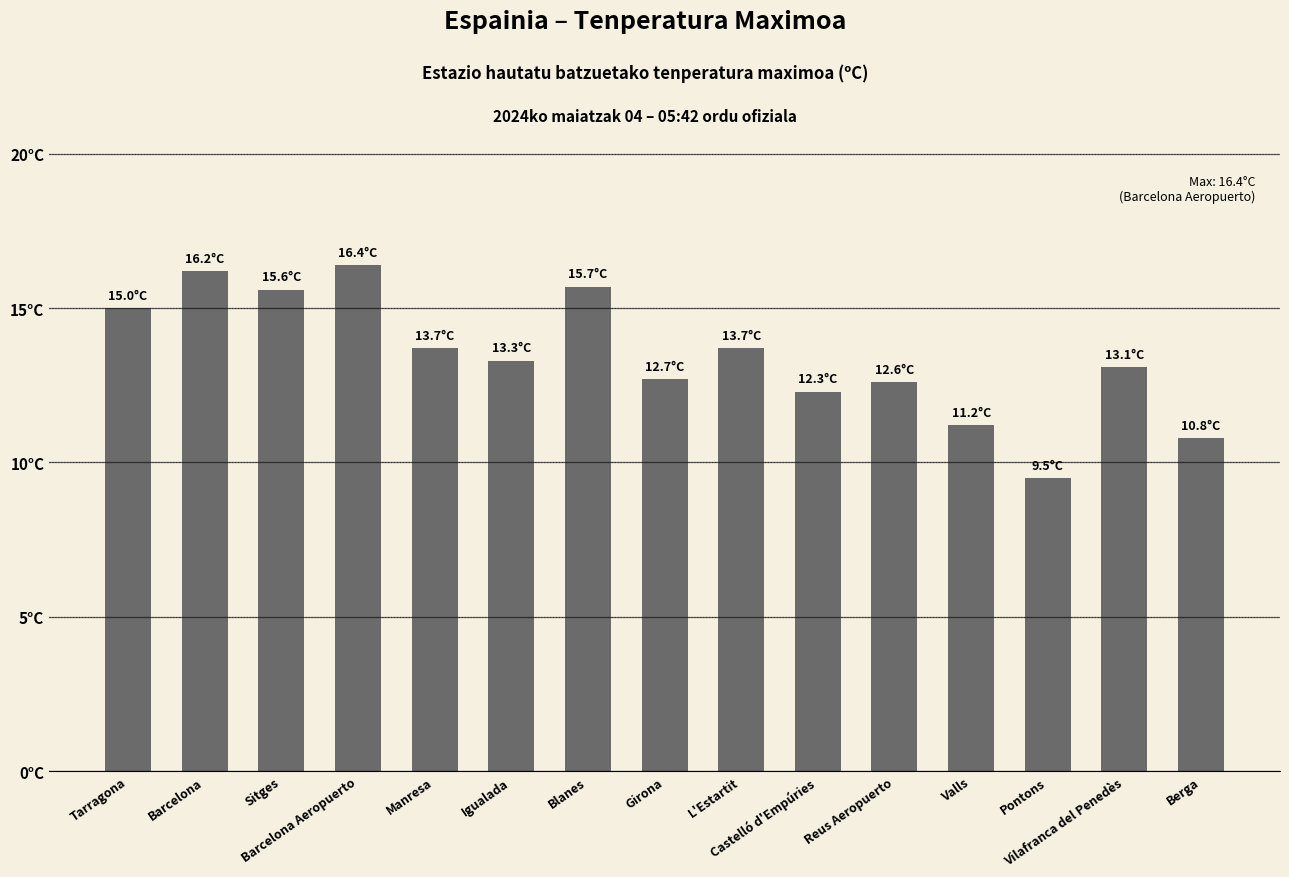

Reading left to right, list all the values displayed in this chart.

15.0	16.2	15.6	16.4	13.7	13.3	15.7	12.7	13.7	12.3	12.6	11.2	9.5	13.1	10.8